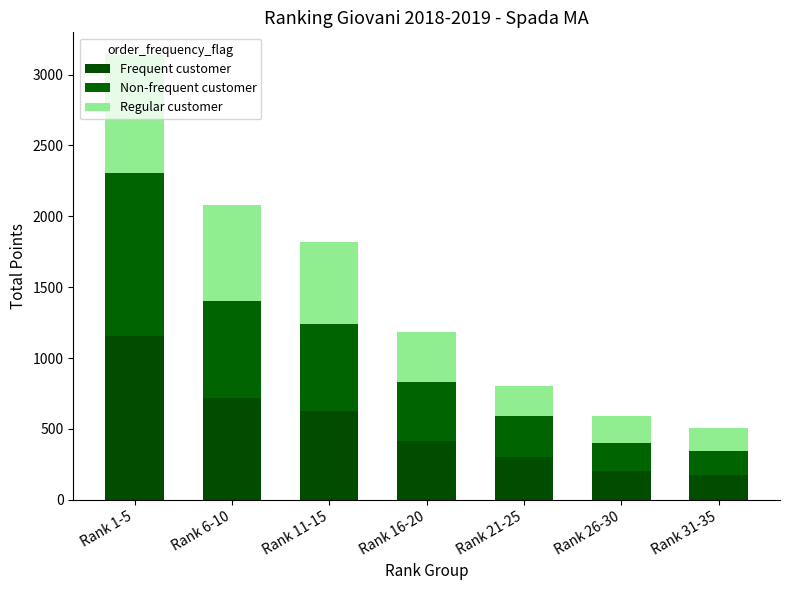

Count the number of data series in this chart.

3